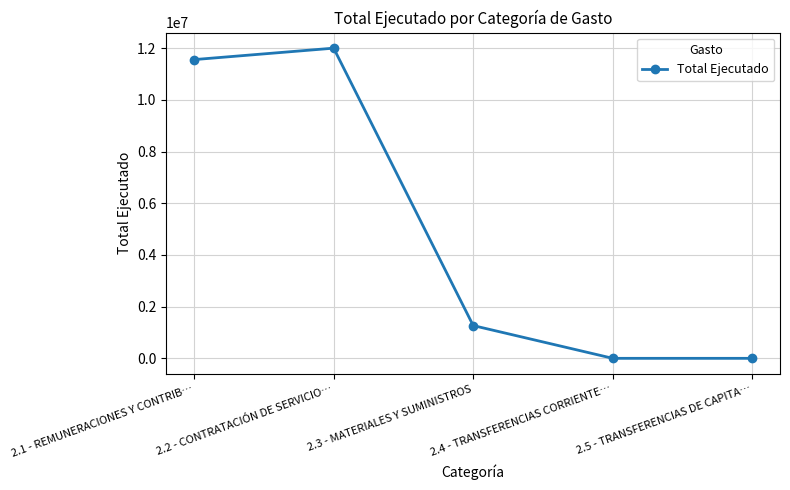

What is the value of the 3rd point from the left?

1267608.5